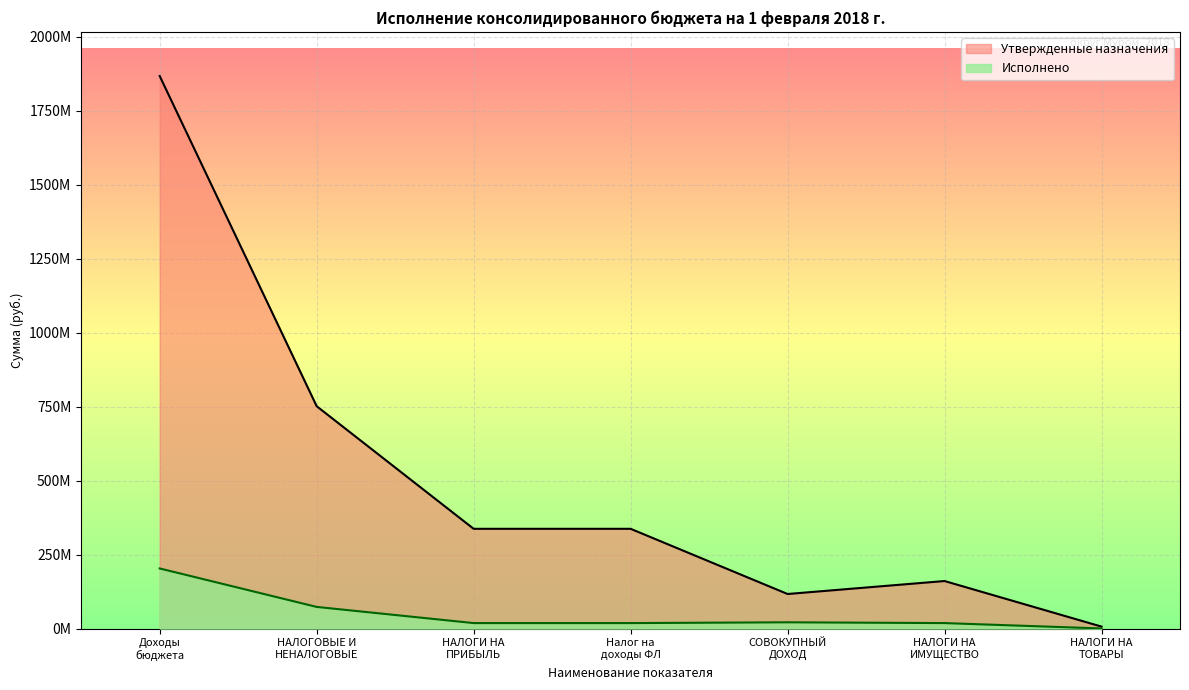

True or false: Исполнено has more than 2 points higher than both neighbors.

False